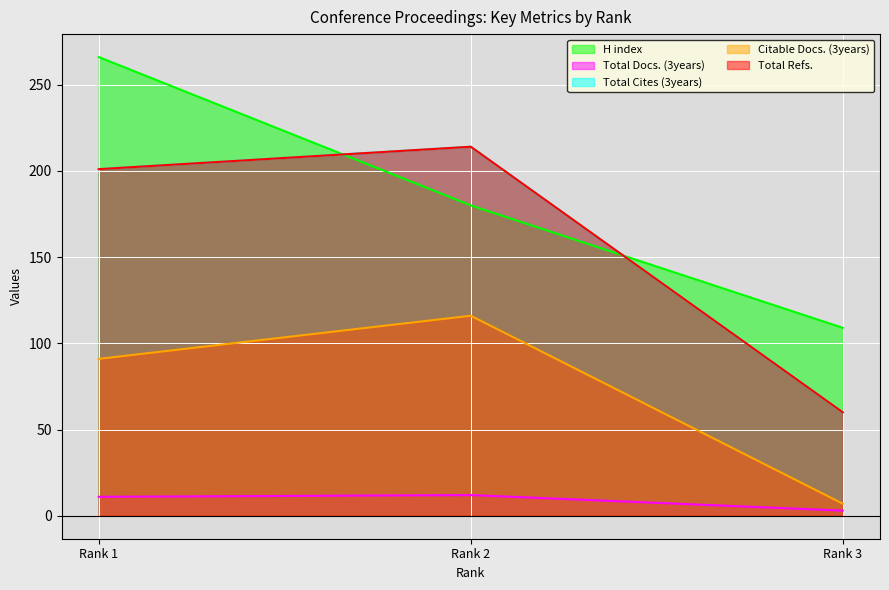

How many series are shown in this chart?

5